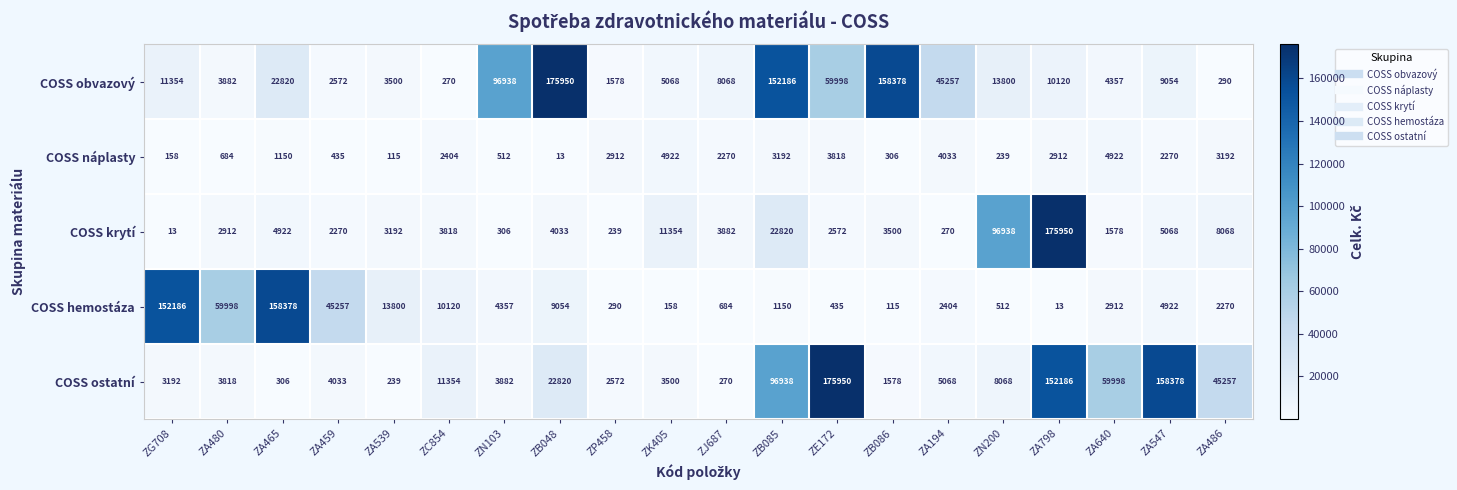

What is the spread (max minus min) of values at ZA465?

158072